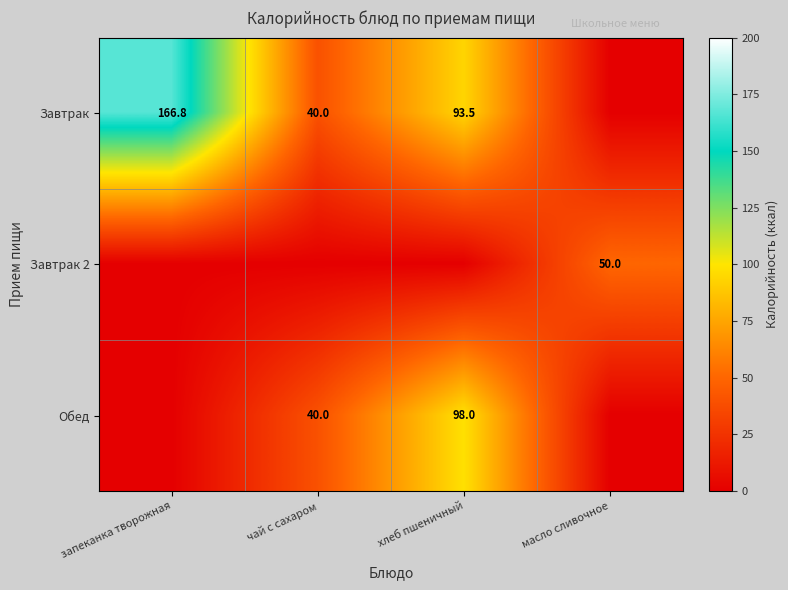

Is it true that Завтрак equals 40.0 at чай с сахаром?

True